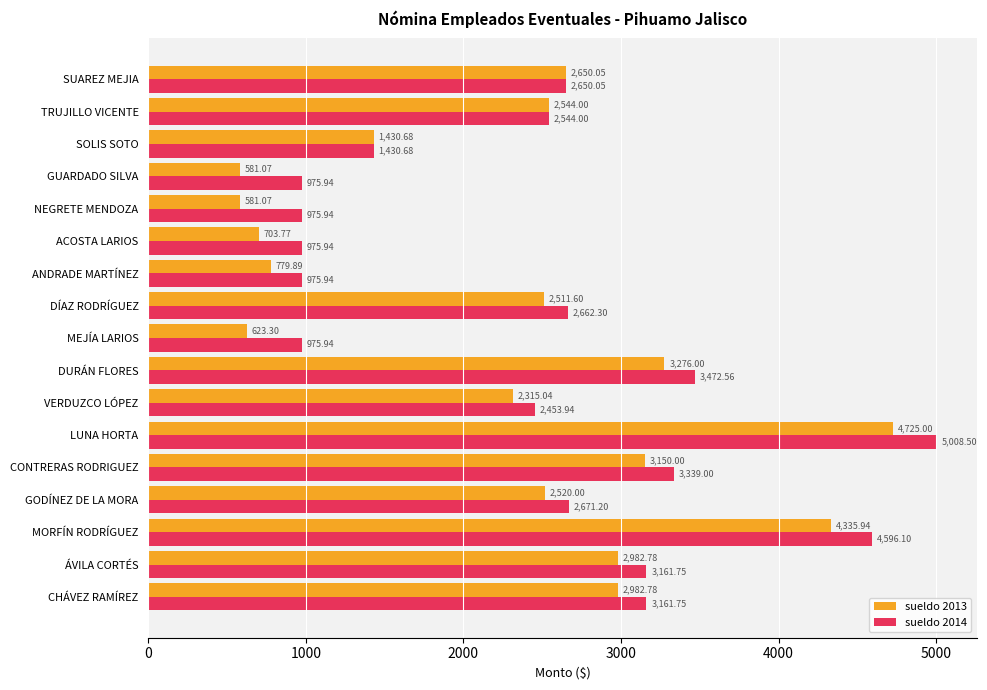

What is the minimum value shown in the chart?

581.1